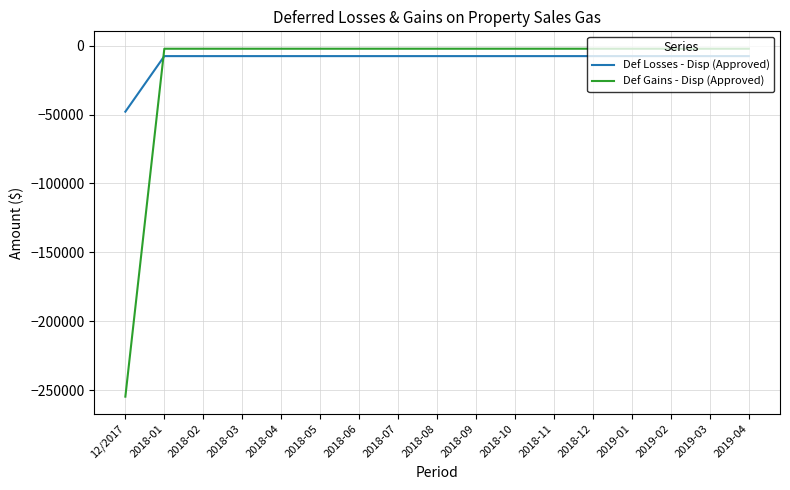

What is the minimum value shown in the chart?

-254766.0